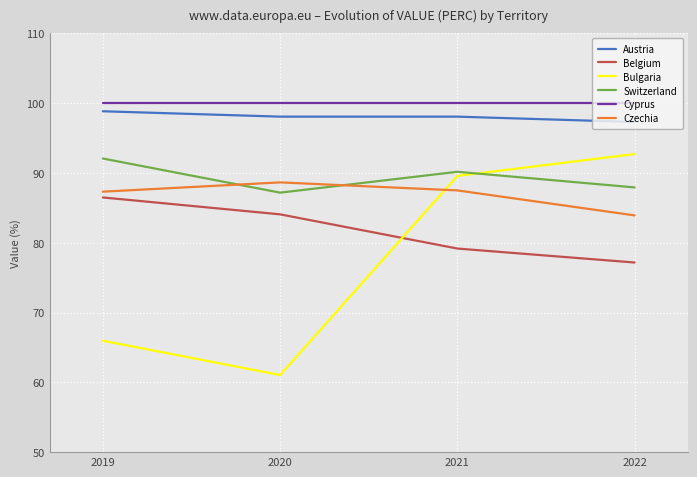

How many intersections are there between Czechia and Bulgaria?

1